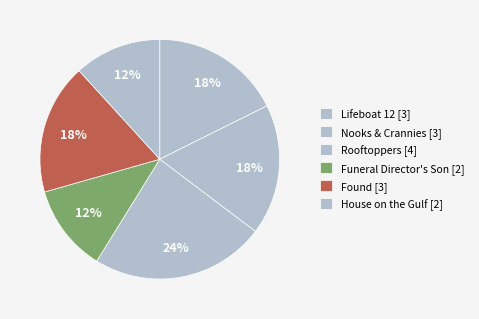

To the nearest percent, what portion does Rooftoppers represent?

24%